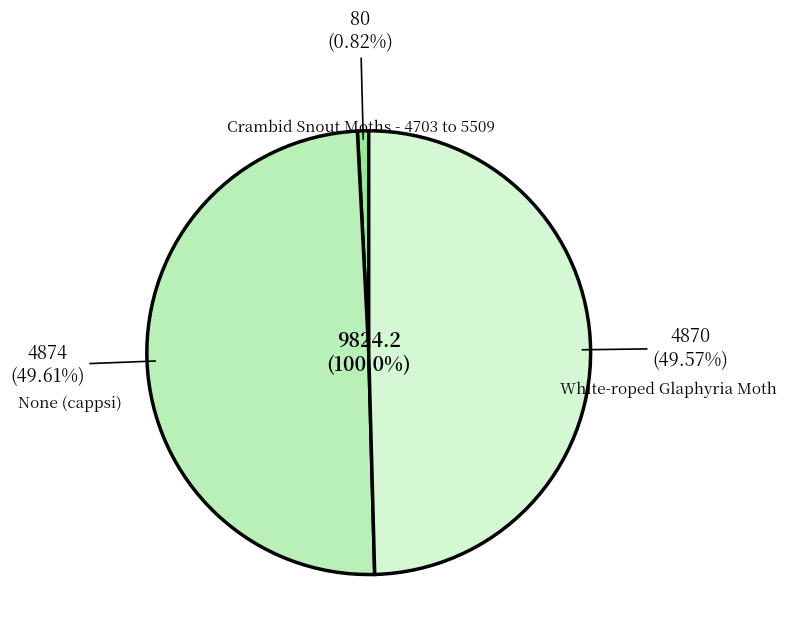

Is there any slice that represents more than half of the pie?

No